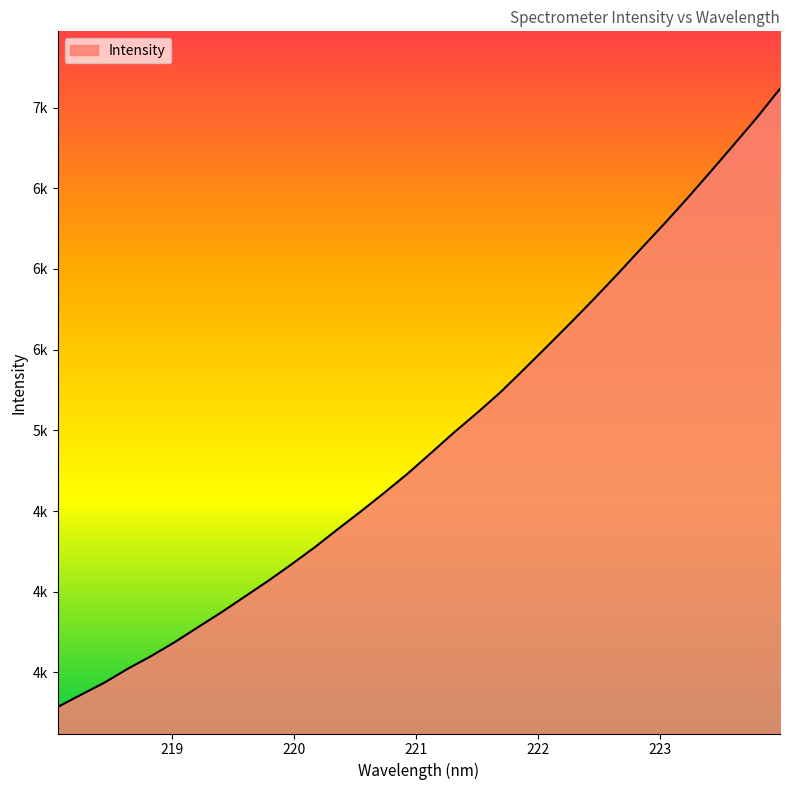

True or false: the data has more than 1 interior local peaks.

False